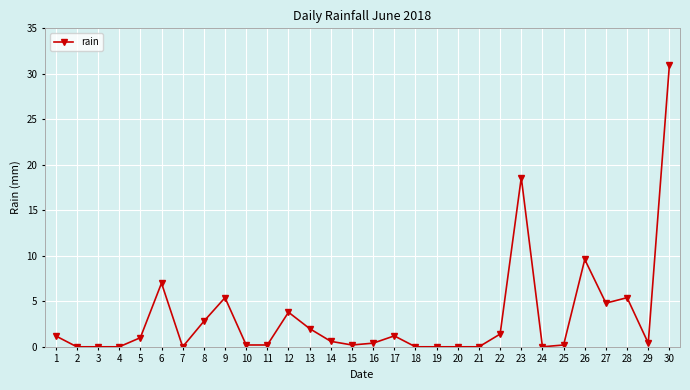

Reading left to right, extract all data points from this chart.

1.2	0.0	0.0	0.0	1.0	7.0	0.0	2.8	5.4	0.2	0.2	3.8	2.0	0.6	0.2	0.4	1.2	0.0	0.0	0.0	0.0	1.4	18.6	0.0	0.2	9.6	4.8	5.4	0.4	31.0